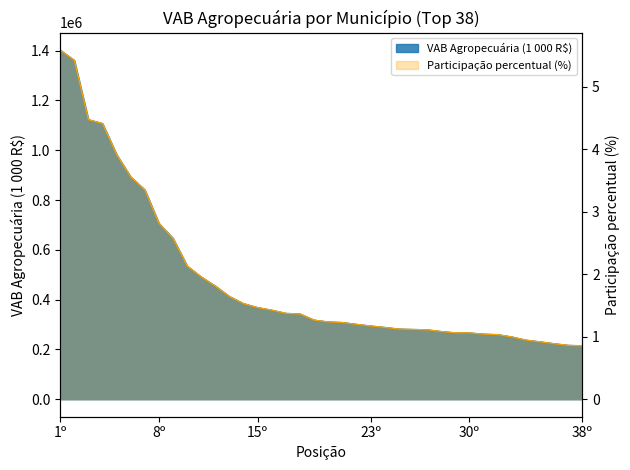

What is the minimum value for VAB Agropecuária (1 000 R$)?

214897.5